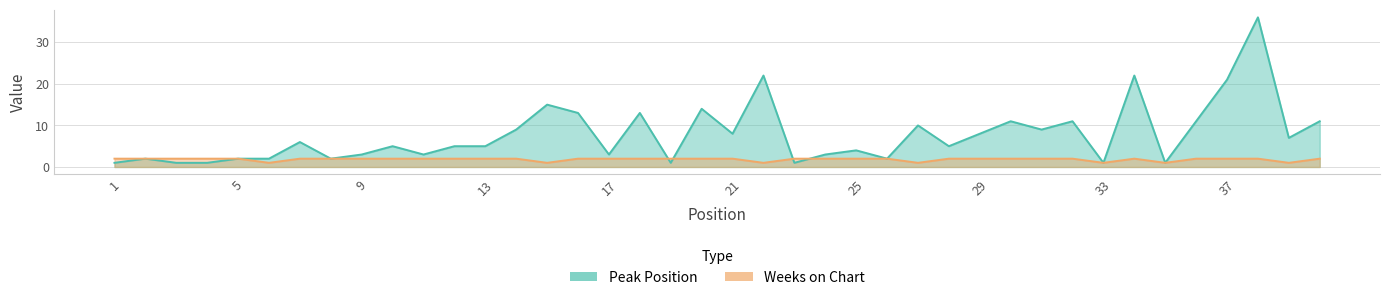

What is the difference between the highest and lowest values at 3?

1